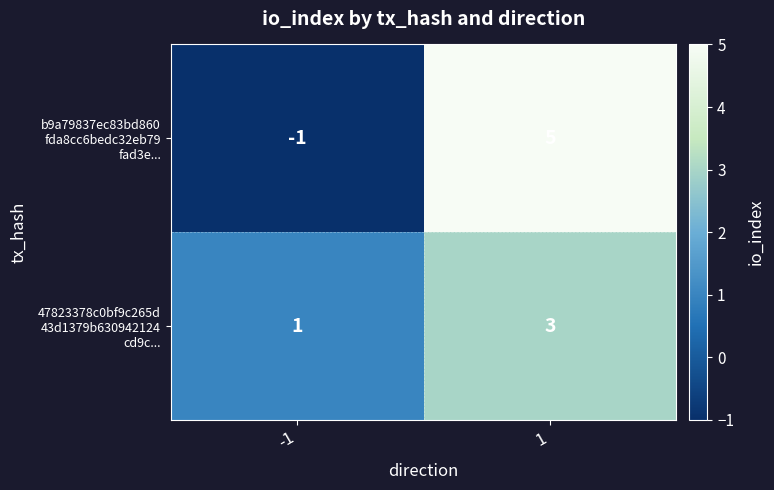

What is the greatest value displayed?

5